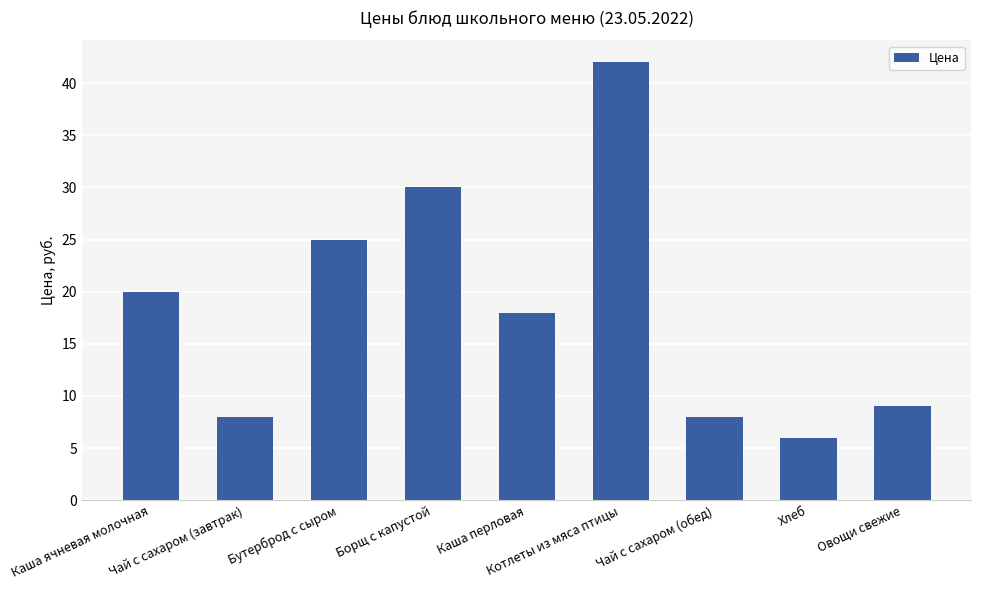

Read the value at Каша ячневая молочная.

20